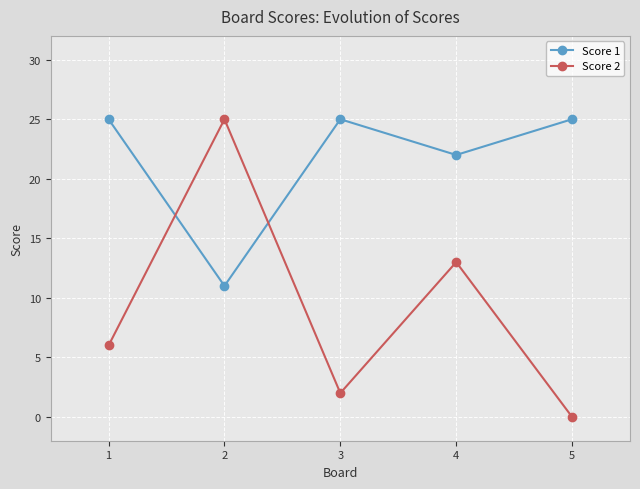

What is the sum of all Score 1 values?

108